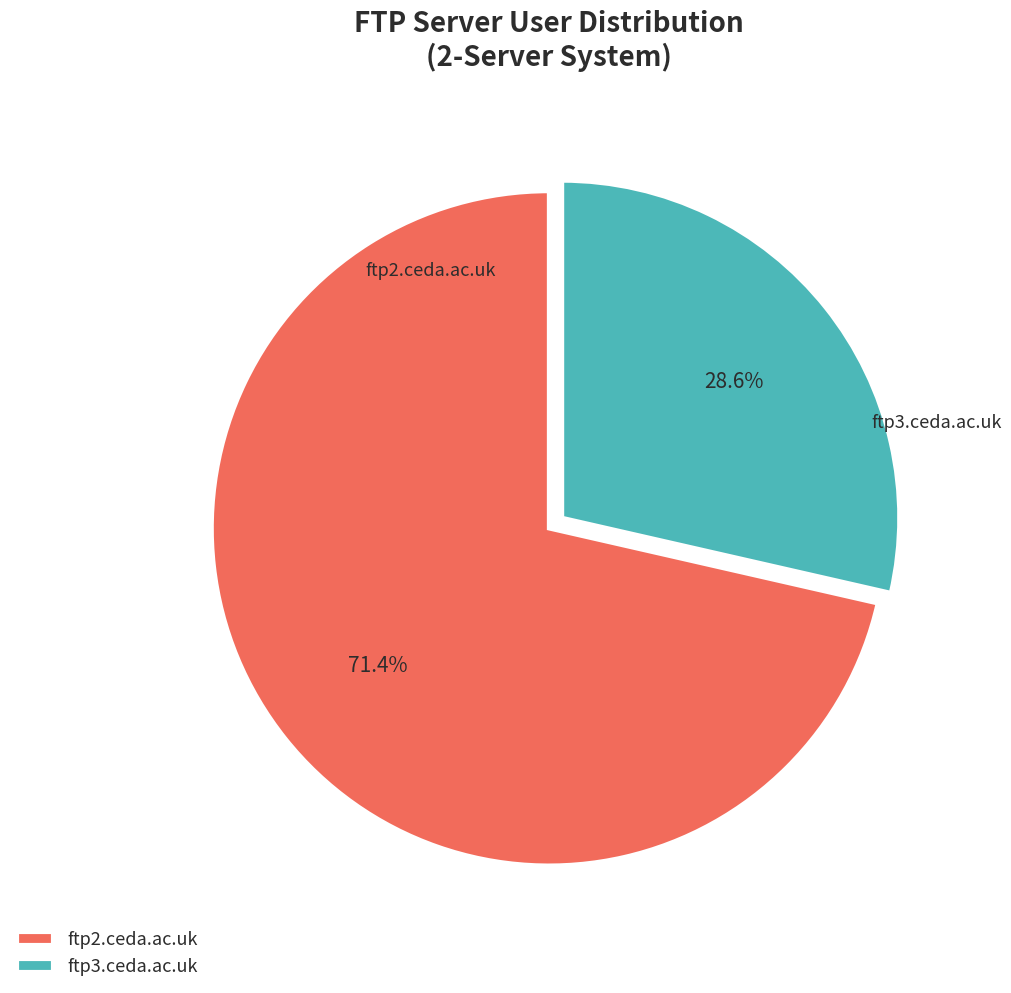

Is there a majority slice in this chart?

Yes